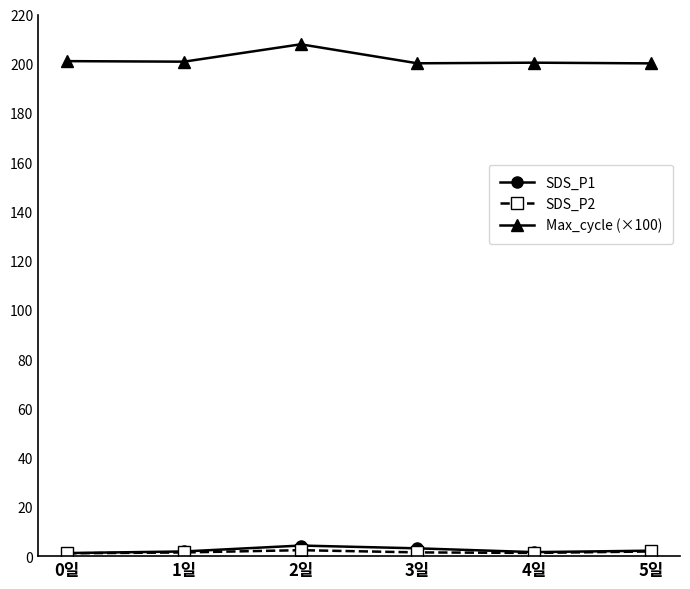

At which category is the sum across all series the highest?

2일